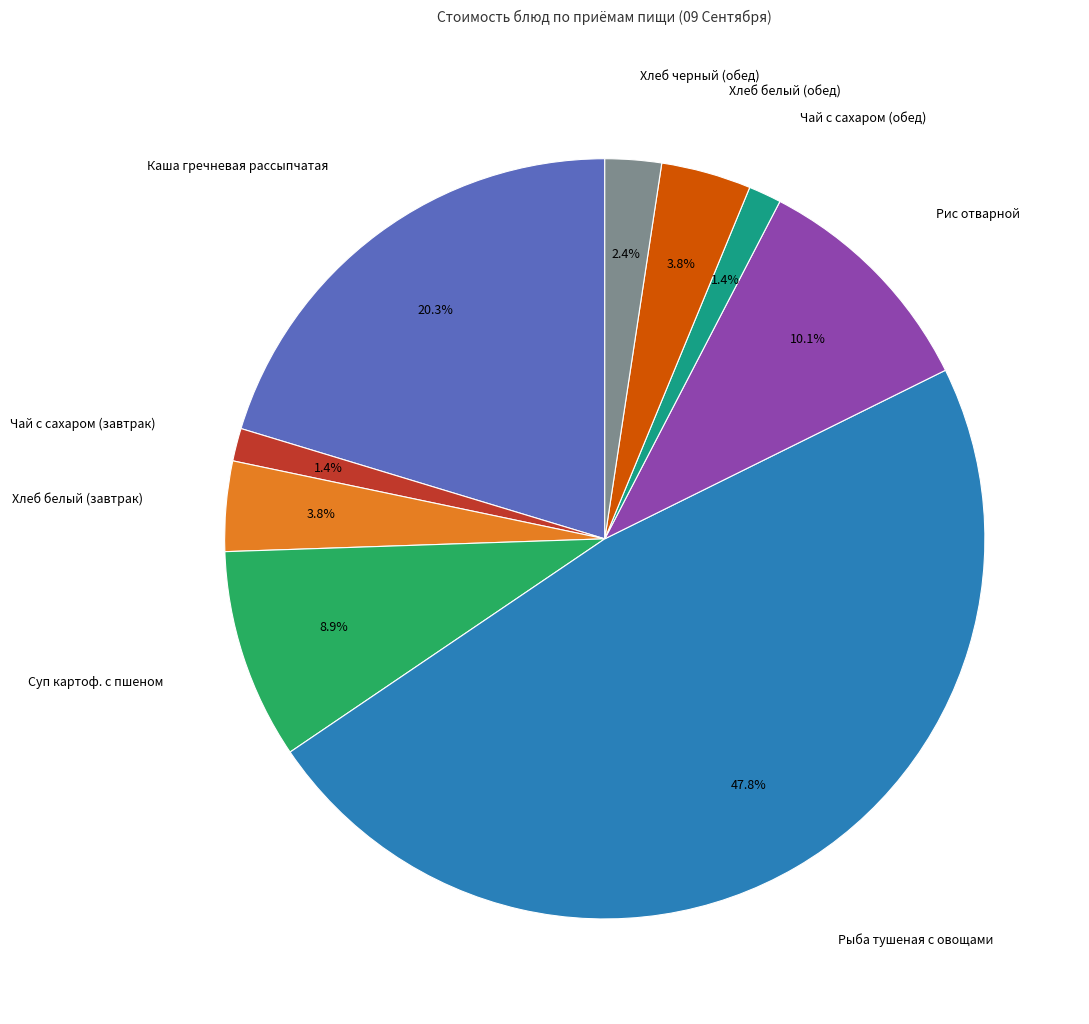

Does any single category account for the majority?

No